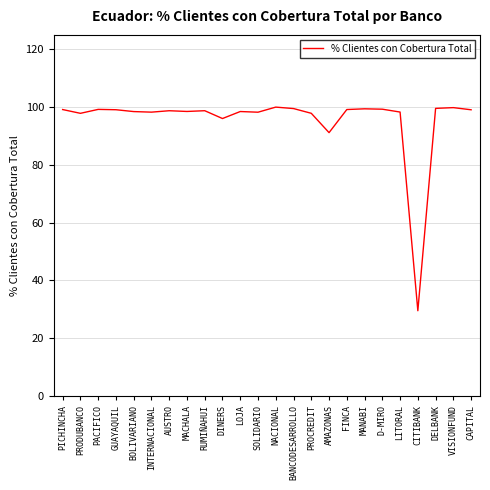

Where is the data nearest to the value 64?

AMAZONAS